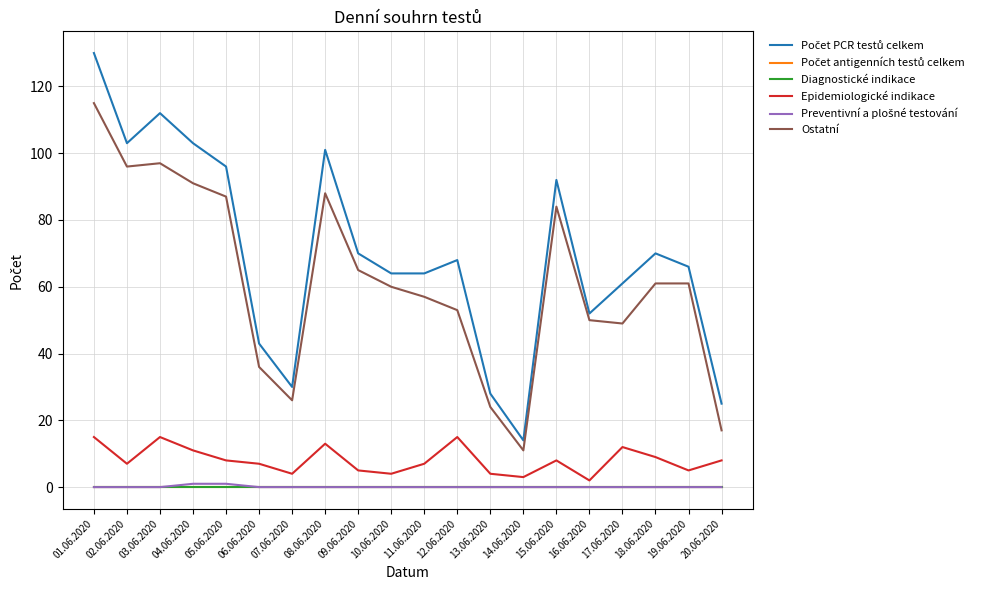

What is the difference between the maximum and second lowest values in the Preventivní a plošné testování series?

1